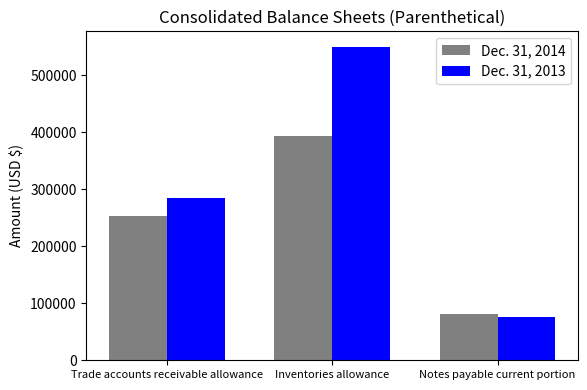

Which label corresponds to the smallest value in the chart?

Notes payable current portion